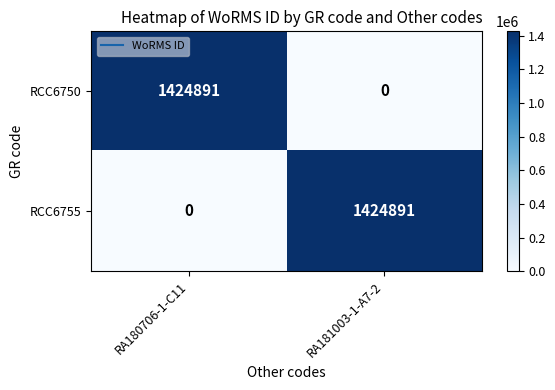

What is the difference between the maximum and minimum values in the RCC6750 series?

1424891